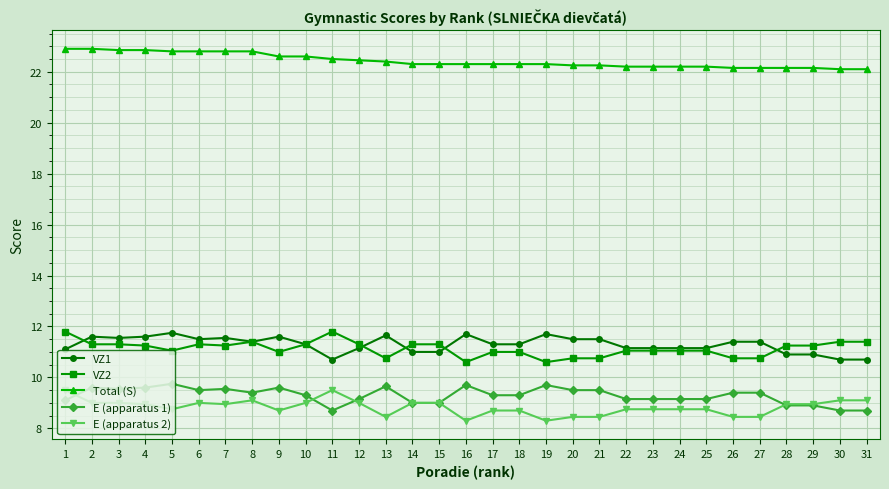

True or false: Total (S) has a value of 10.7 at 17.

False